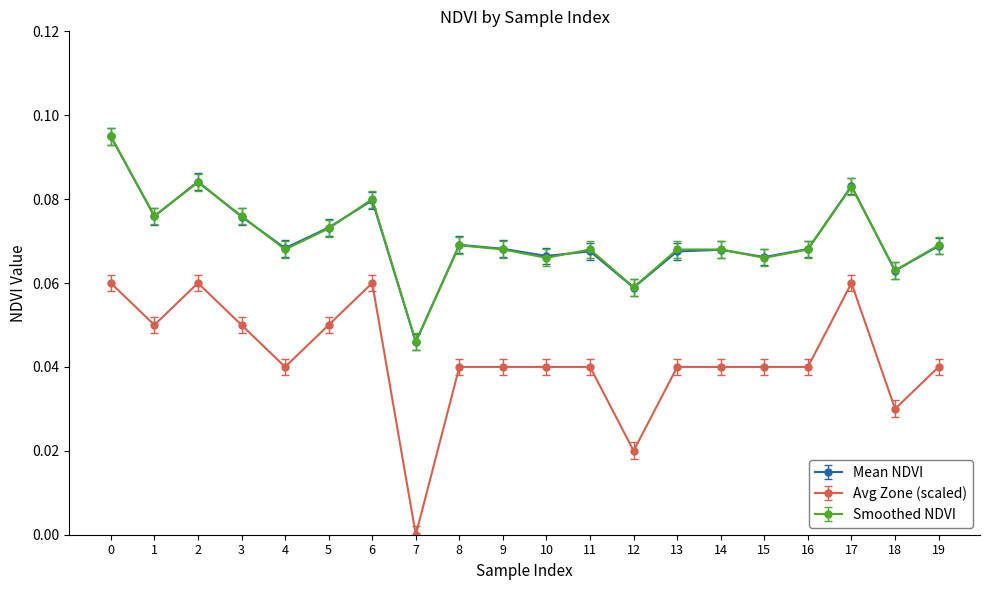

Is it true that Avg Zone (scaled) equals 0.0 at 12?

True